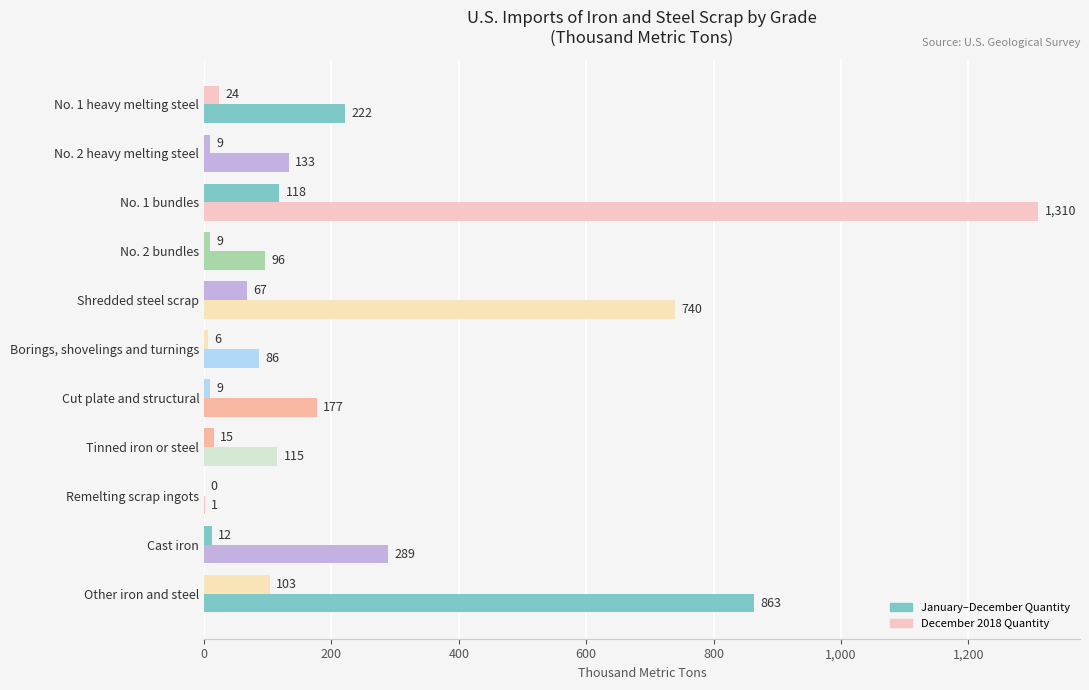

How many positive values does the December 2018 Quantity series have?

10